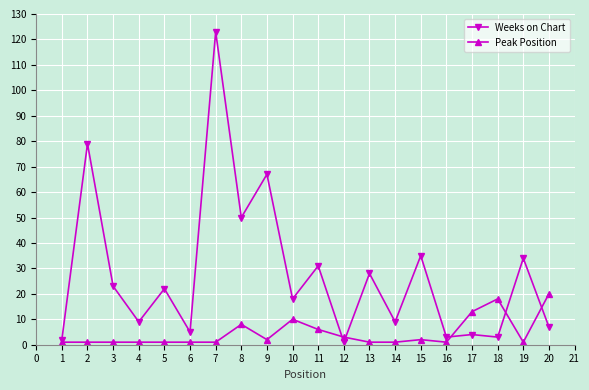

Is it true that Weeks on Chart equals 7 at 20?

True